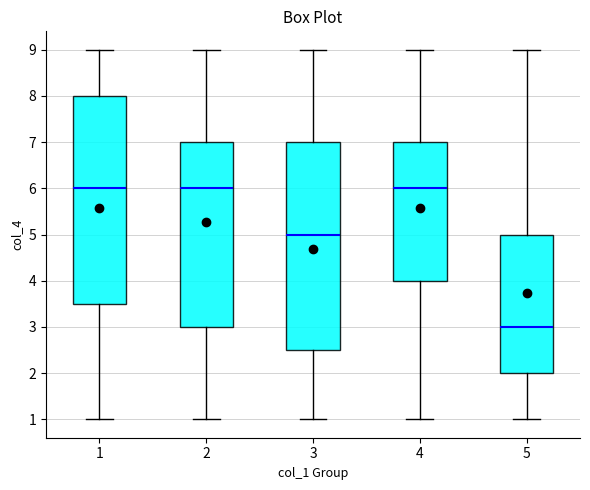

Reading left to right, read every box against the y-axis: the position of its median line, the range the box covers, and the ends of its whiskers. The values are not printed on the chart, so give them approximately, as read against the axis.

1: median 6.0, box 3.5 to 8.0, whiskers 1.0 to 9.0
2: median 6.0, box 3.0 to 7.0, whiskers 1.0 to 9.0
3: median 5.0, box 2.5 to 7.0, whiskers 1.0 to 9.0
4: median 6.0, box 4.0 to 7.0, whiskers 1.0 to 9.0
5: median 3.0, box 2.0 to 5.0, whiskers 1.0 to 9.0